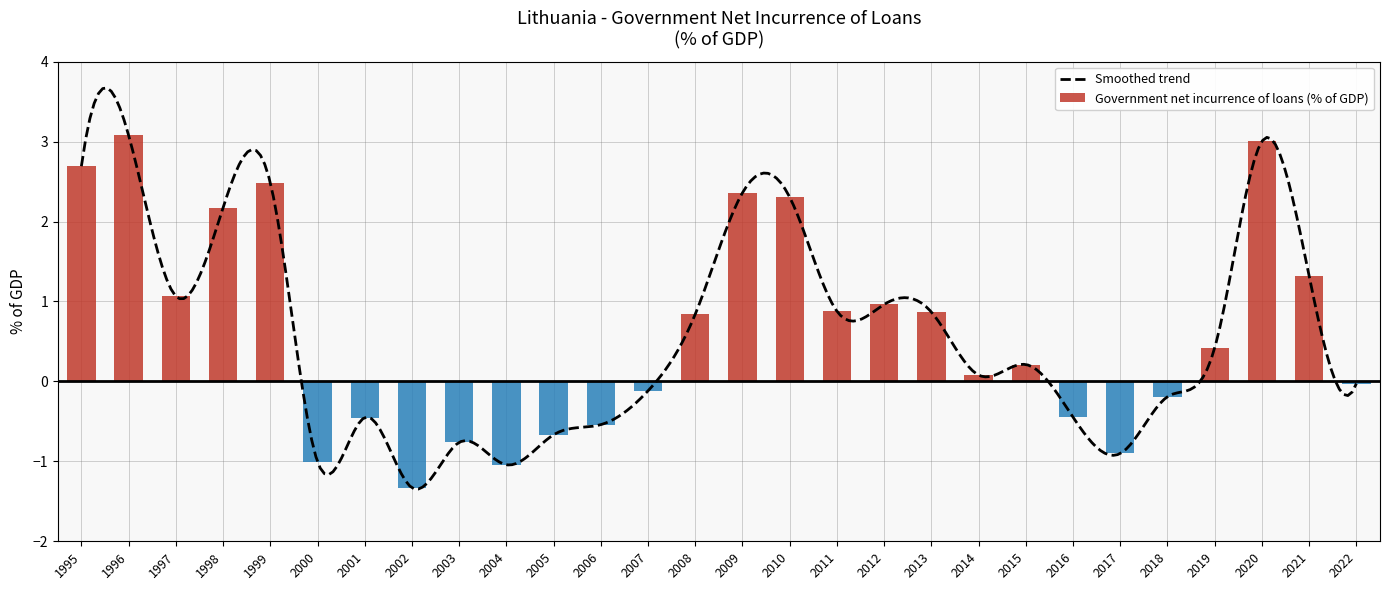

Is it true that the value at 2019 is 0.4?

True